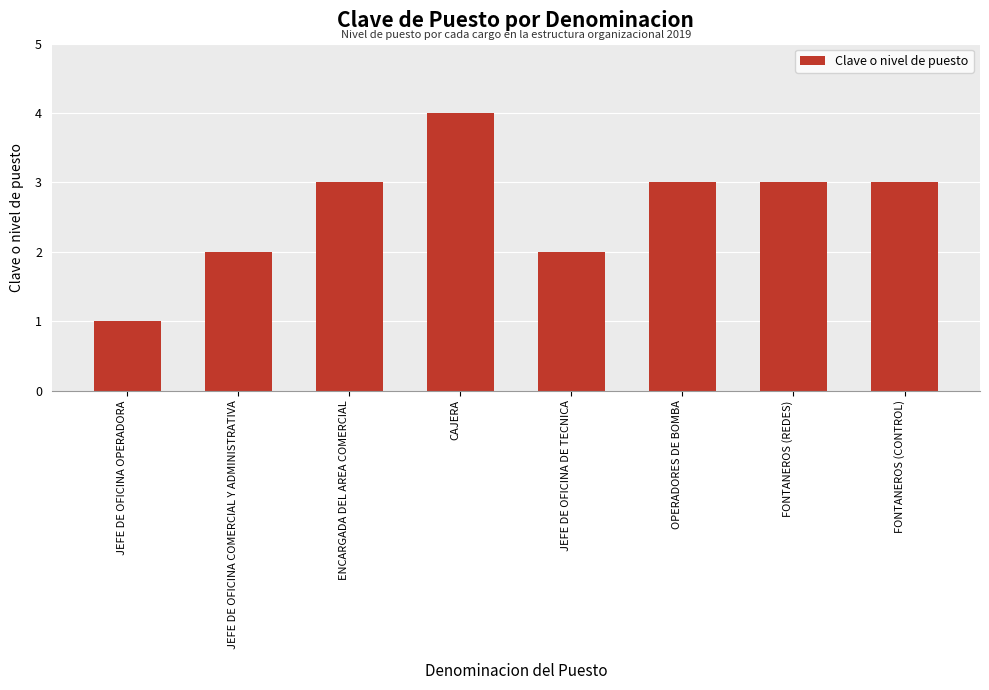

What is the value of the 2nd bar from the left?

2